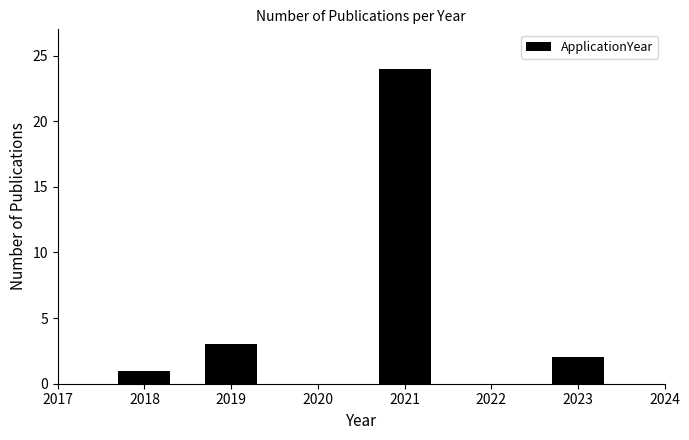

Reading right to left, what are all the values shown in this chart?

2023=2	2021=24	2019=3	2018=1